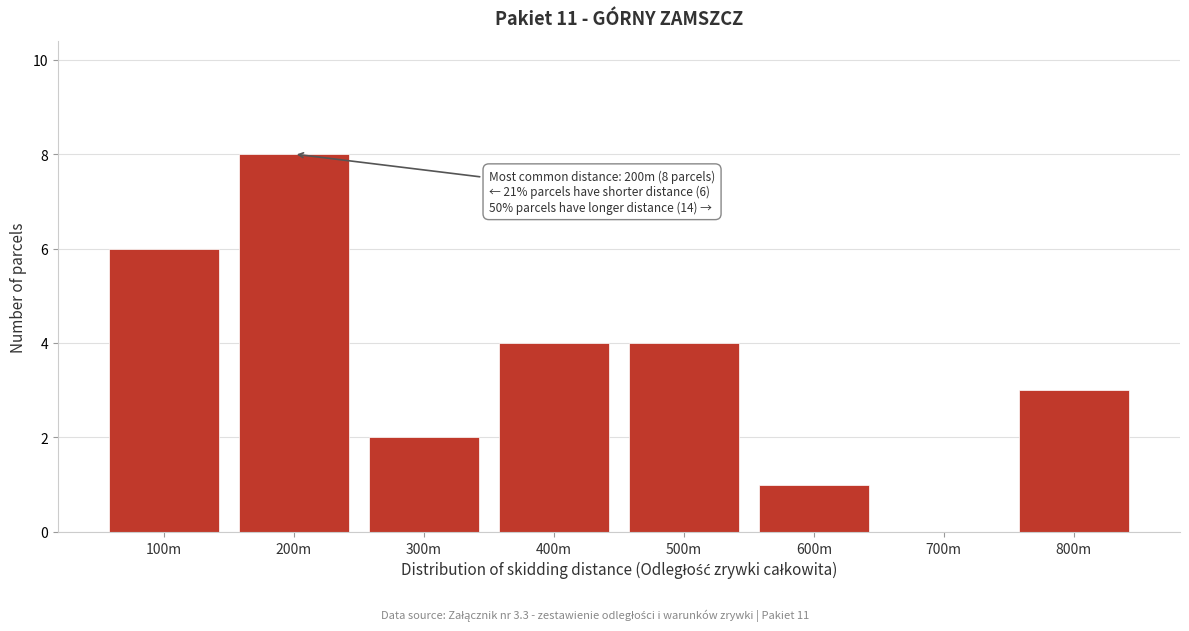

Reading right to left, transcribe all the data shown in this chart.

800m=3	700m=0	600m=1	500m=4	400m=4	300m=2	200m=8	100m=6